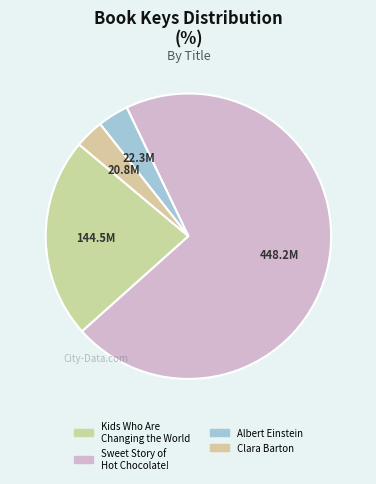

Rank the categories by value from lowest to highest.

Clara Barton, Albert Einstein, Kids Who Are Changing the World, Sweet Story of Hot Chocolate!